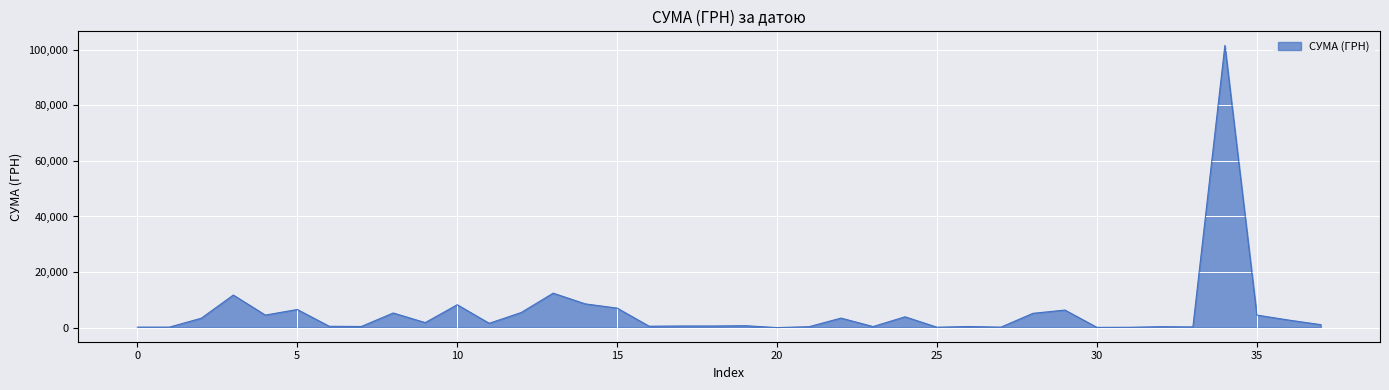

How many categories are shown in the chart?

38